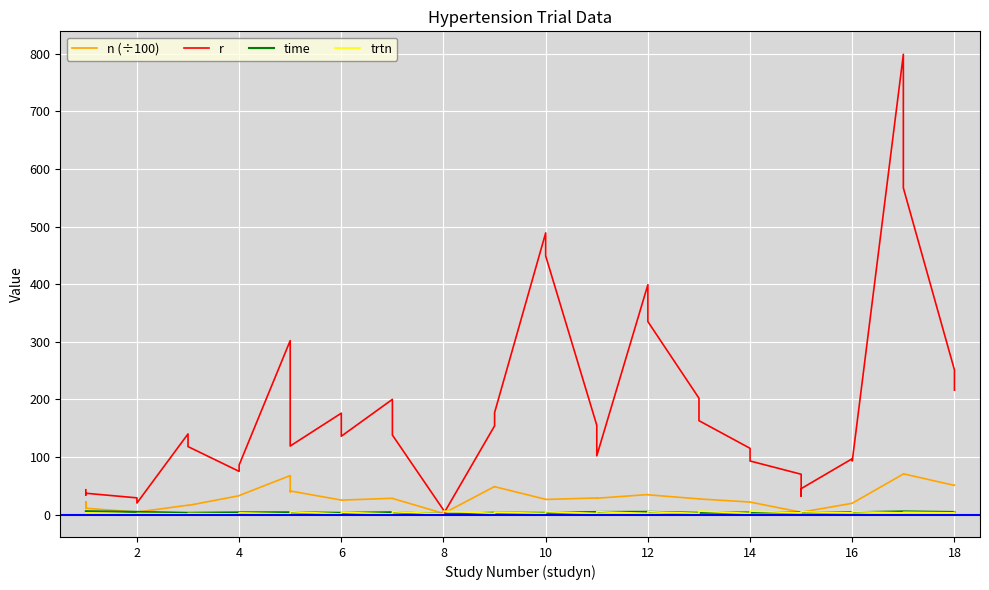

What is the highest value of the time series?

5.8